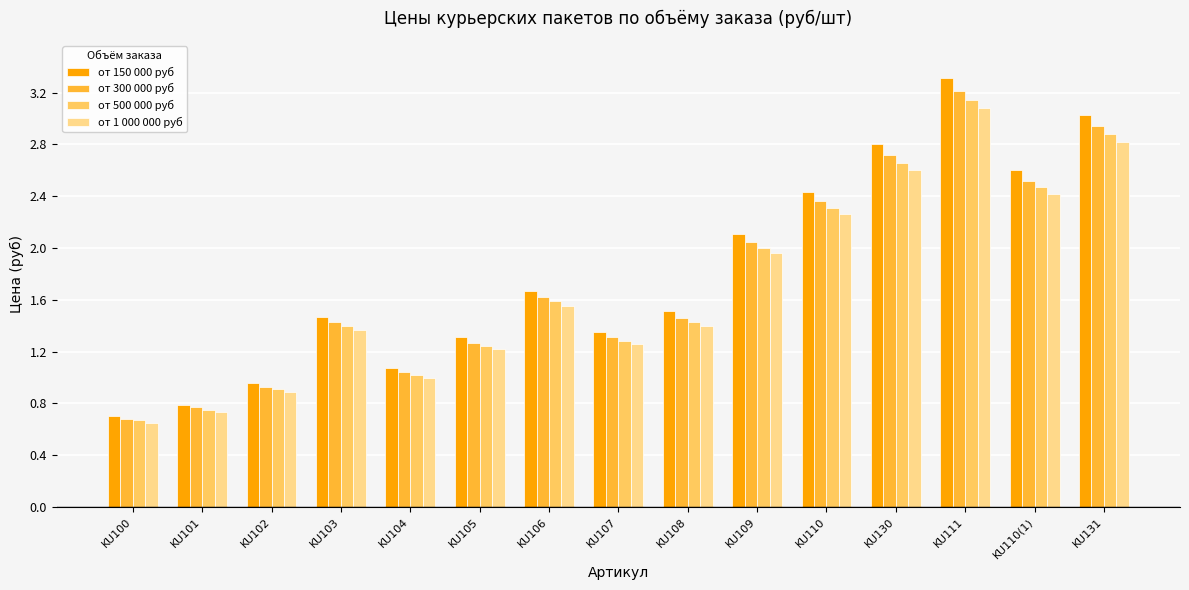

The от 500 000 руб series shows 4.3 at KU111. True or false?

False